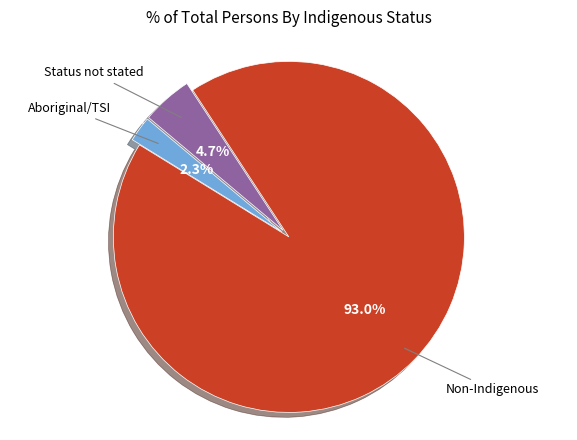

Is there a majority slice in this chart?

Yes